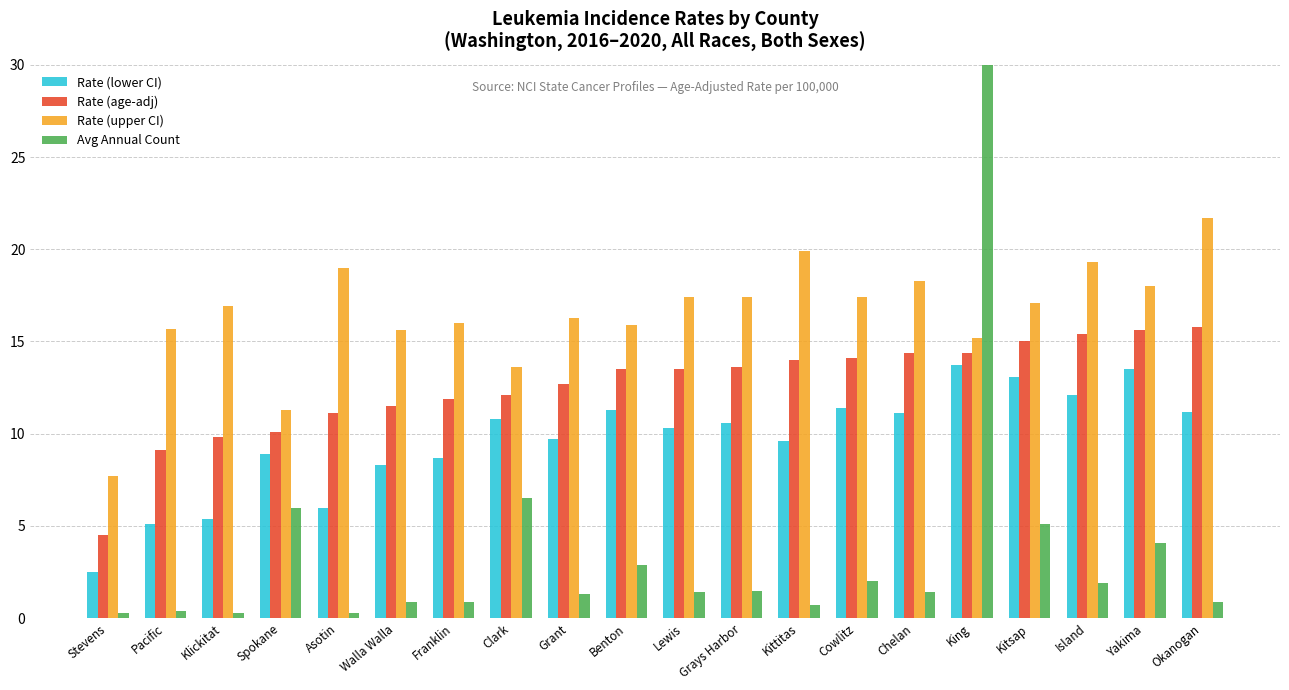

Reading left to right, list all the values displayed in this chart.

Rate (lower CI): 2.5	5.1	5.4	8.9	6.0	8.3	8.7	10.8	9.7	11.3	10.3	10.6	9.6	11.4	11.1	13.7	13.1	12.1	13.5	11.2
Rate (age-adj): 4.5	9.1	9.8	10.1	11.1	11.5	11.9	12.1	12.7	13.5	13.5	13.6	14.0	14.1	14.4	14.4	15.0	15.4	15.6	15.8
Rate (upper CI): 7.7	15.7	16.9	11.3	19.0	15.6	16.0	13.6	16.3	15.9	17.4	17.4	19.9	17.4	18.3	15.2	17.1	19.3	18.0	21.7
Avg Annual Count: 0.3	0.4	0.3	6.0	0.3	0.9	0.9	6.5	1.3	2.9	1.4	1.5	0.7	2.0	1.4	33.6	5.1	1.9	4.1	0.9